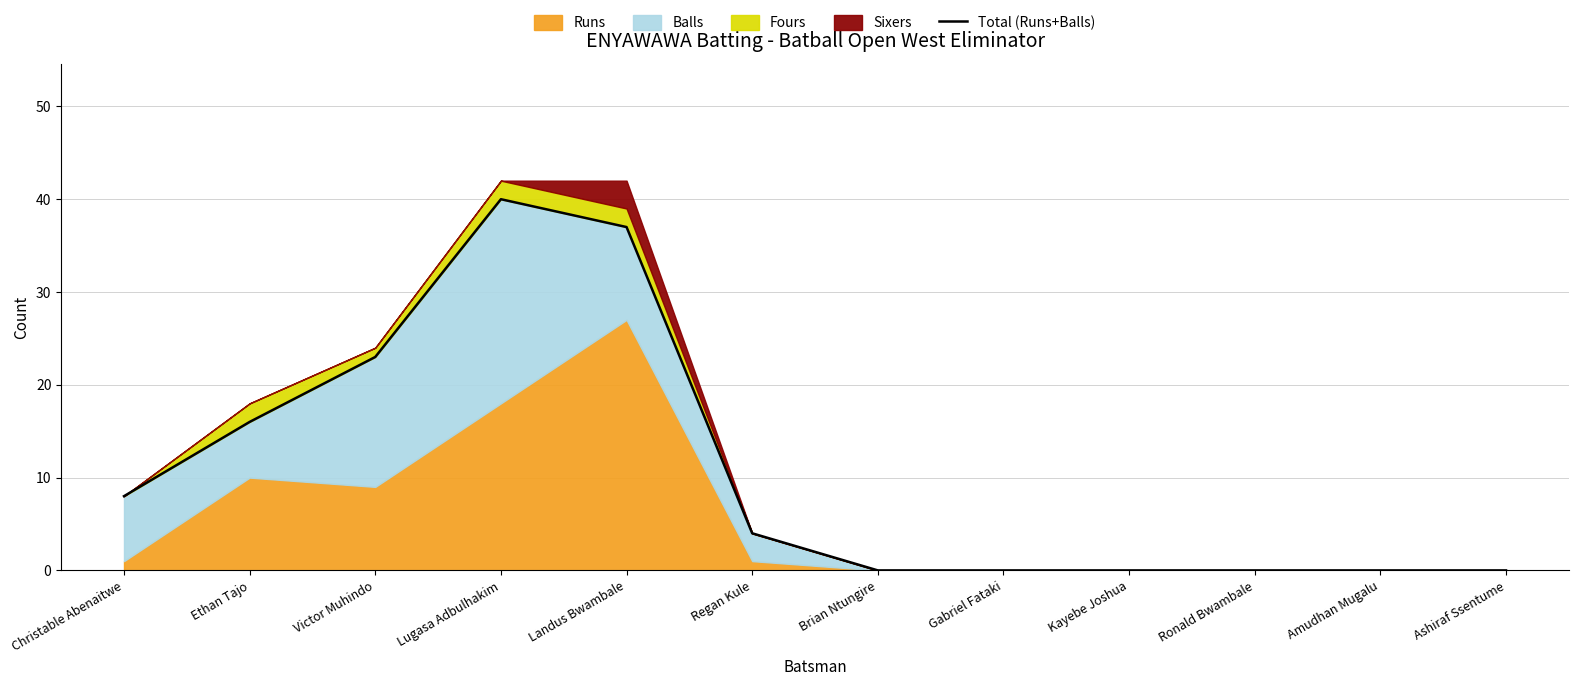

What is the greatest value displayed?

40